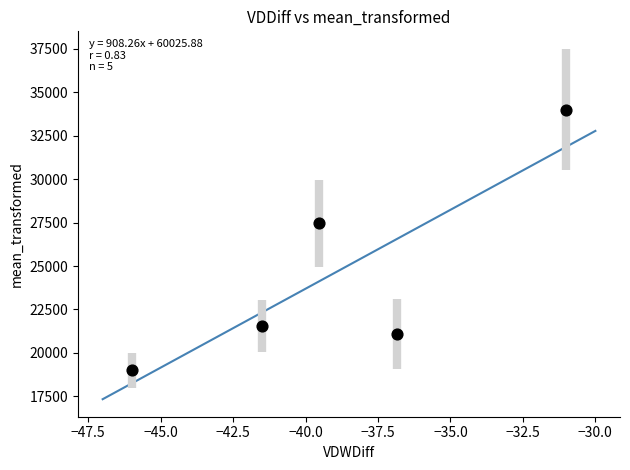

What Y value in the scatter plot is closest to 26500?

27462.0